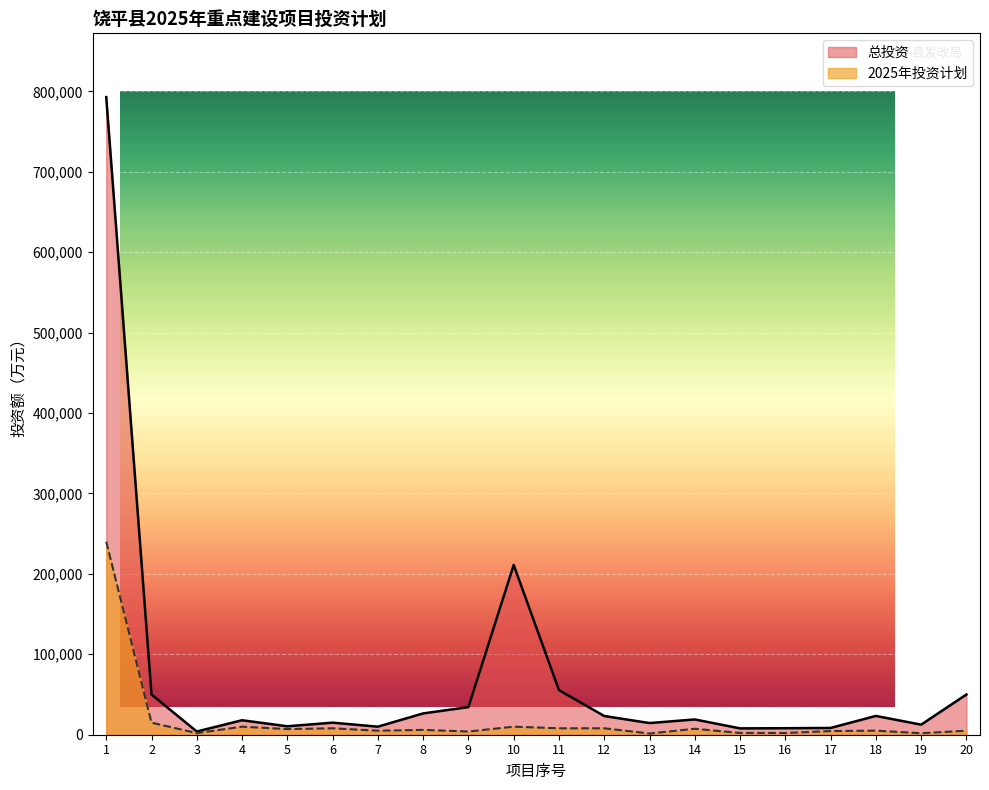

Which series changed the most between 12 and 16?

总投资